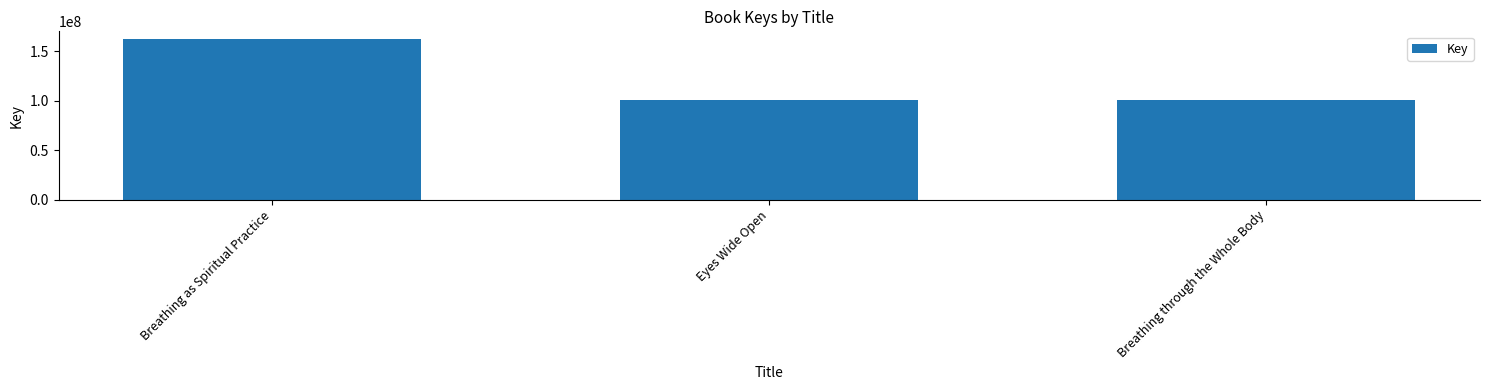

What is the difference between the values at Eyes Wide Open and Breathing as Spiritual Practice?

61621487